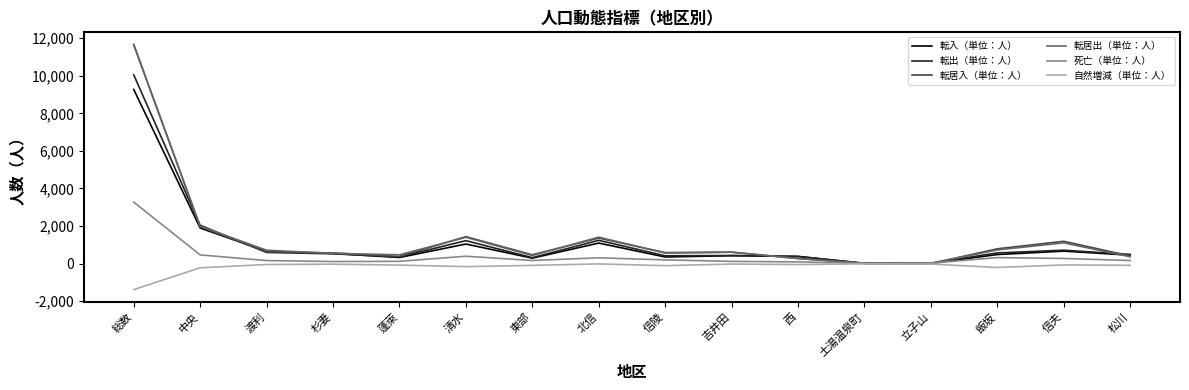

What position from the left is 蓬萊?

5